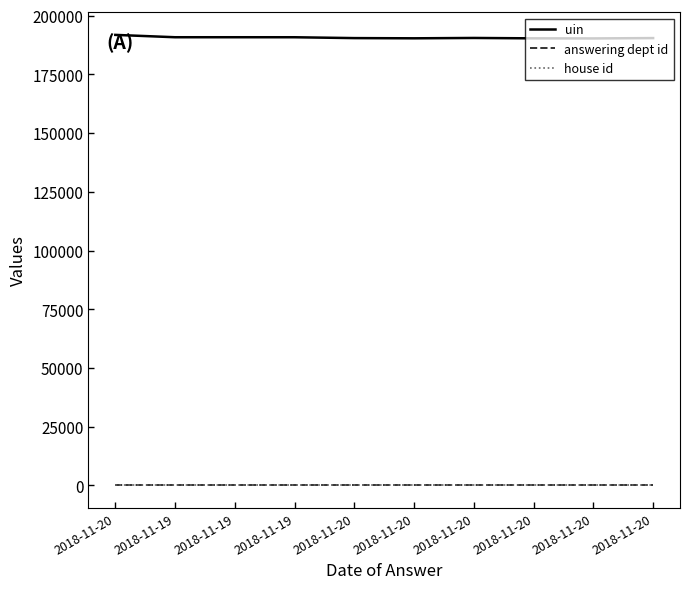

Rank the series by their maximum value, from highest to lowest.

uin, answering dept id, house id